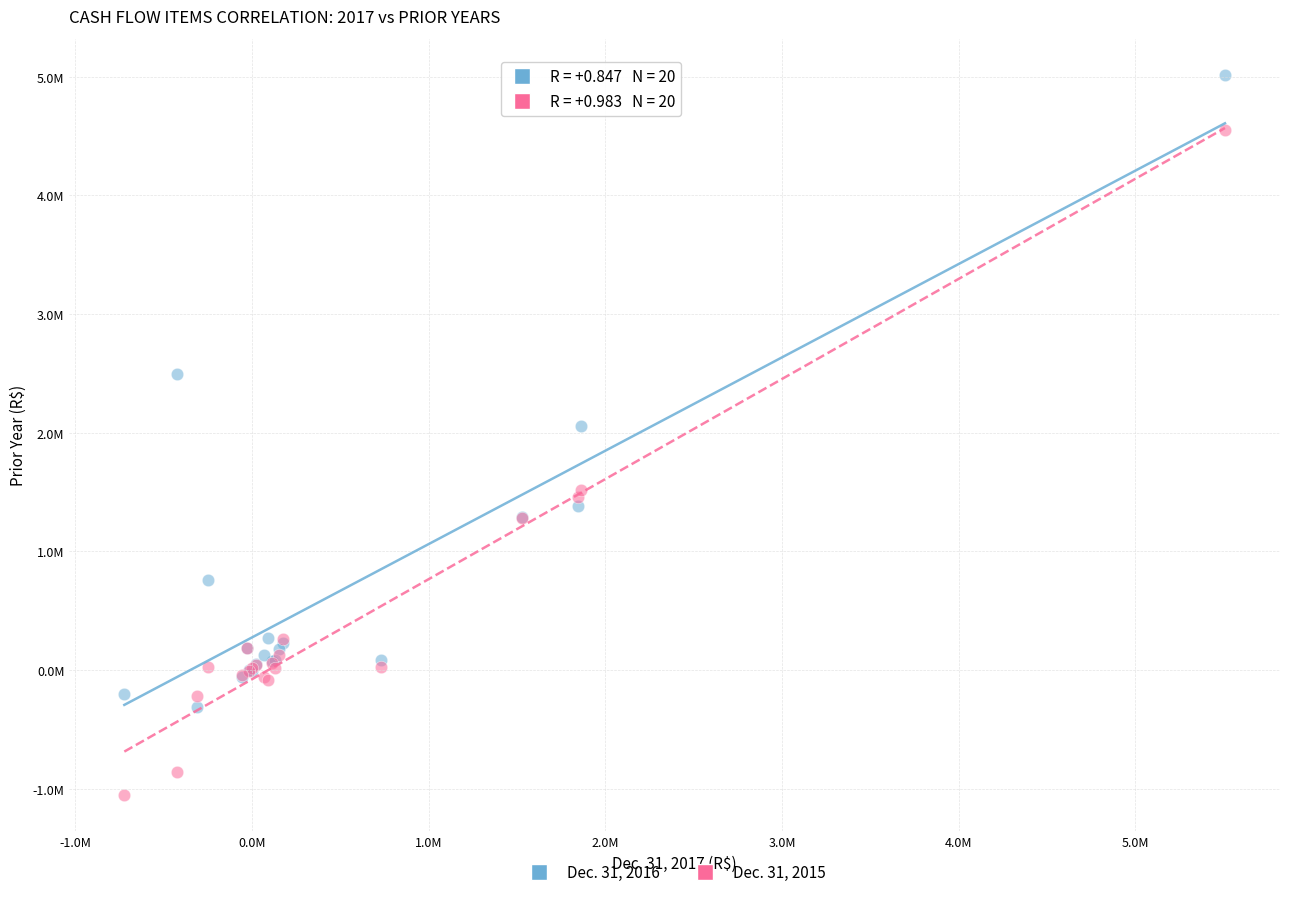

Which series has the widest spread of Y values?

Dec. 31, 2015